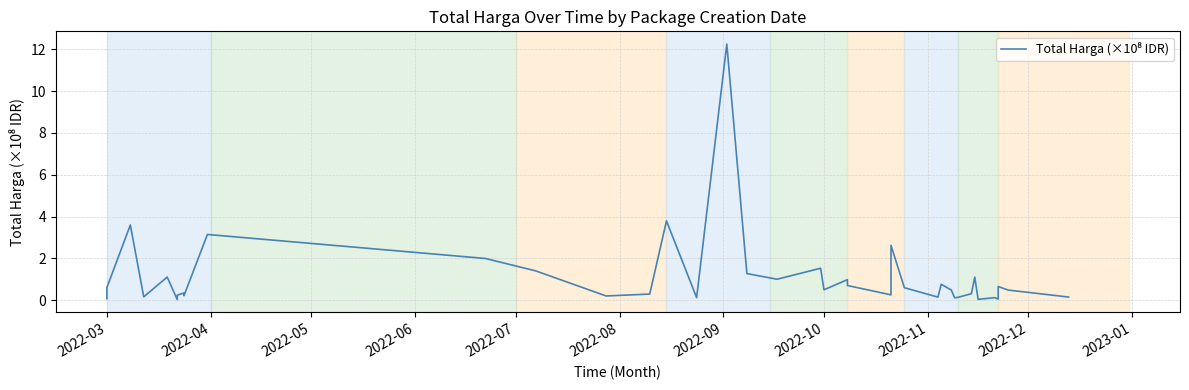

What is the greatest value displayed?

12.2